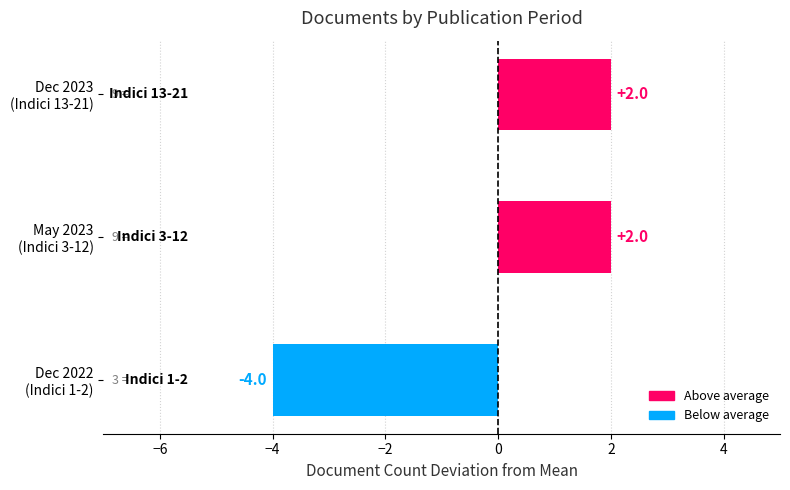

Reading bottom to top, list all the values displayed in this chart.

-4	2	2